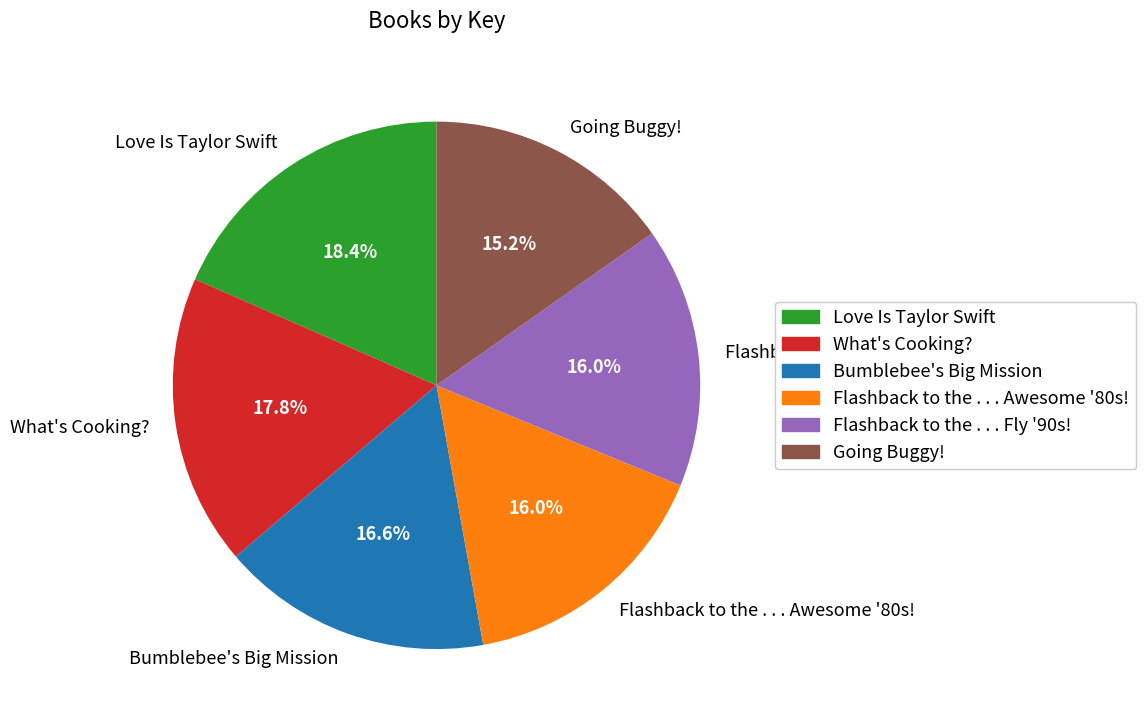

Does Flashback to the . . . Fly '90s! represent more than half of the total?

No